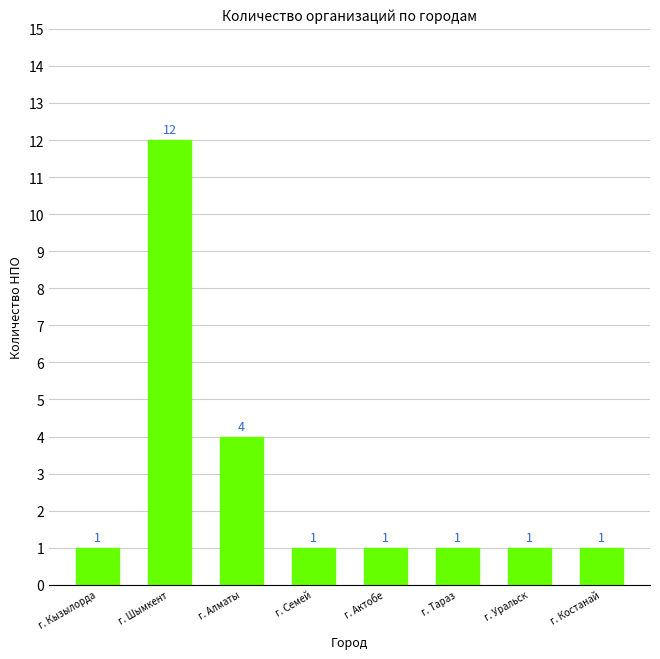

Does the chart contain any negative values?

No